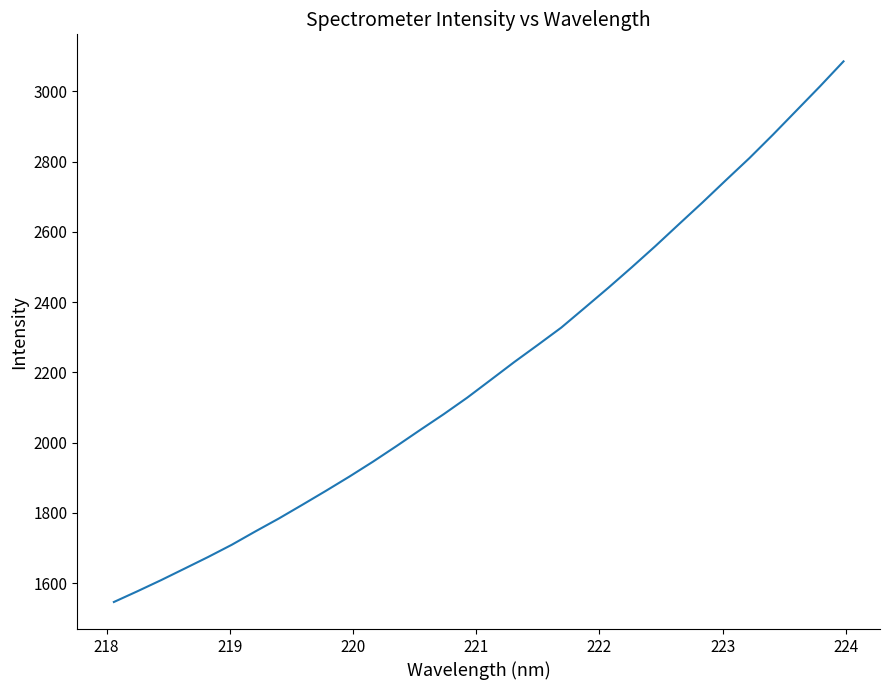

What is the smallest value displayed?

1546.3